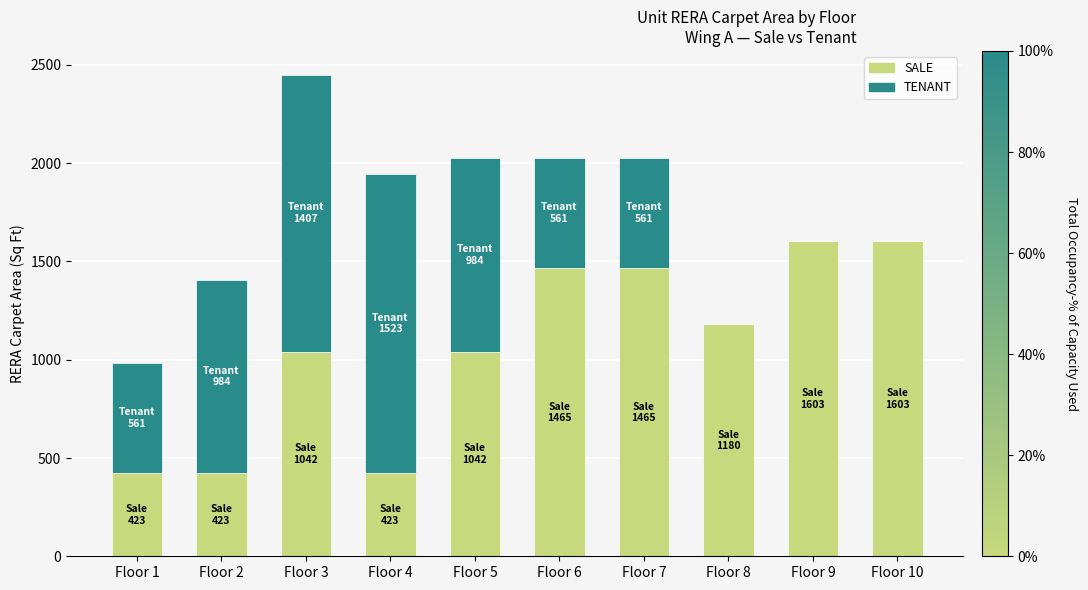

What are all the series names shown in the legend?

SALE, TENANT